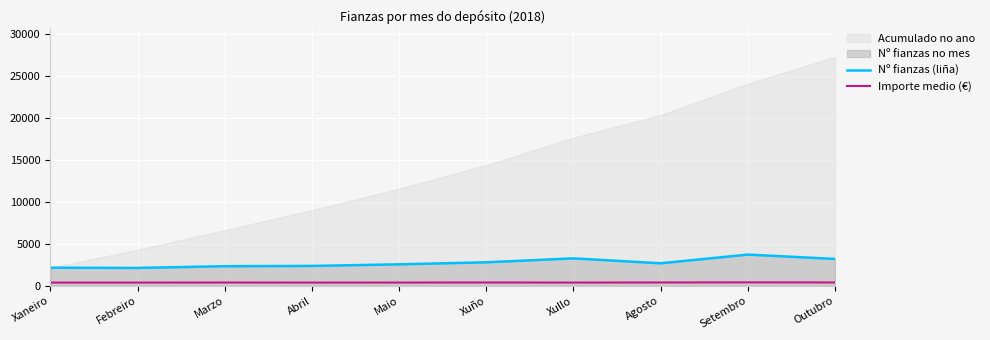

Count the number of categories in the chart.

10